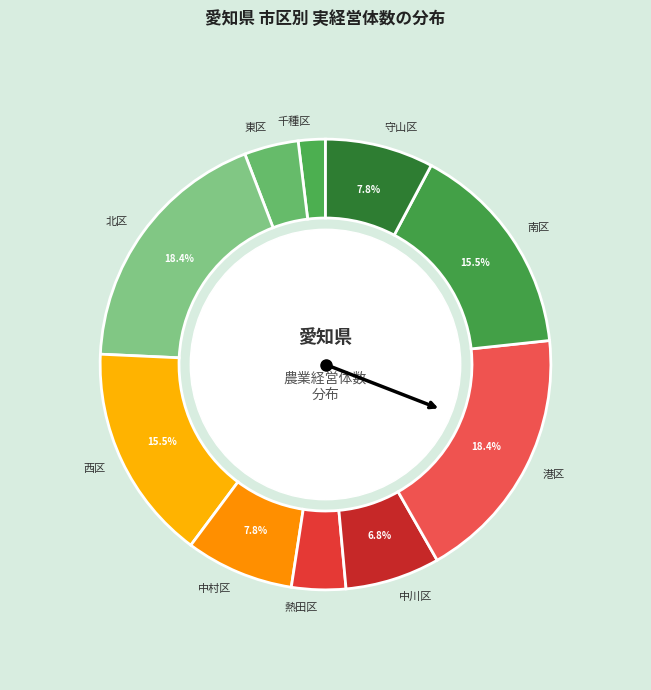

Which slice is the smallest?

千種区